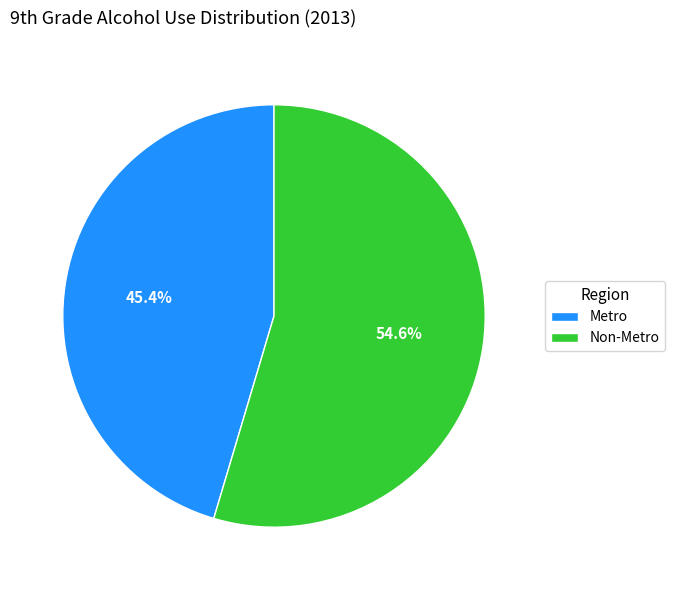

Between Non-Metro and Metro, which is larger?

Non-Metro